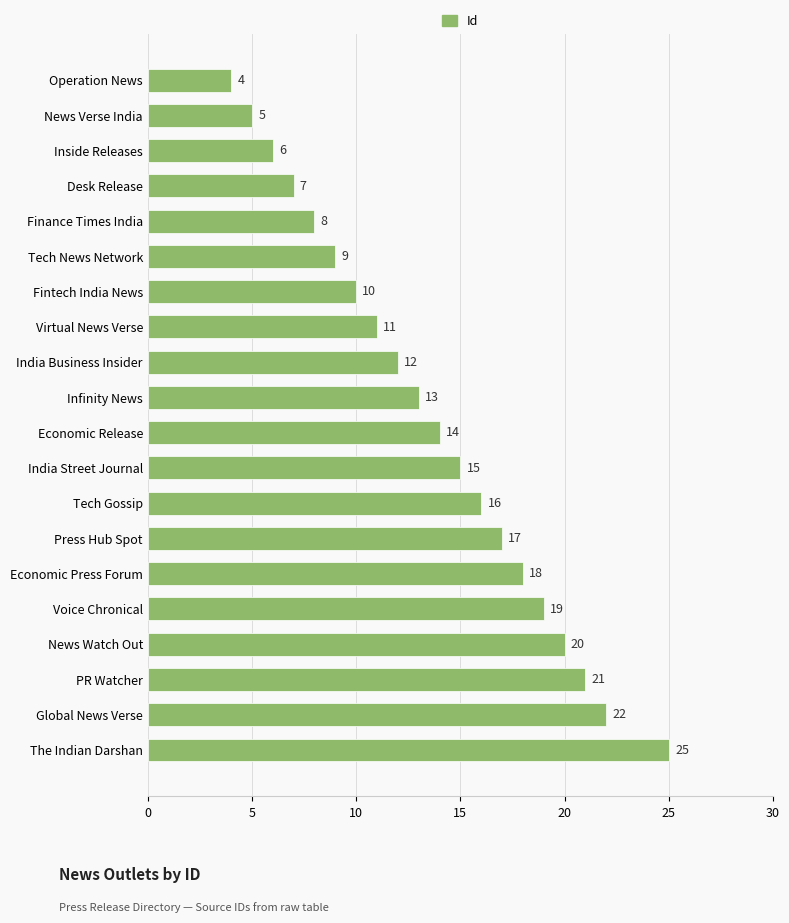

How many data points are less than 14?

10